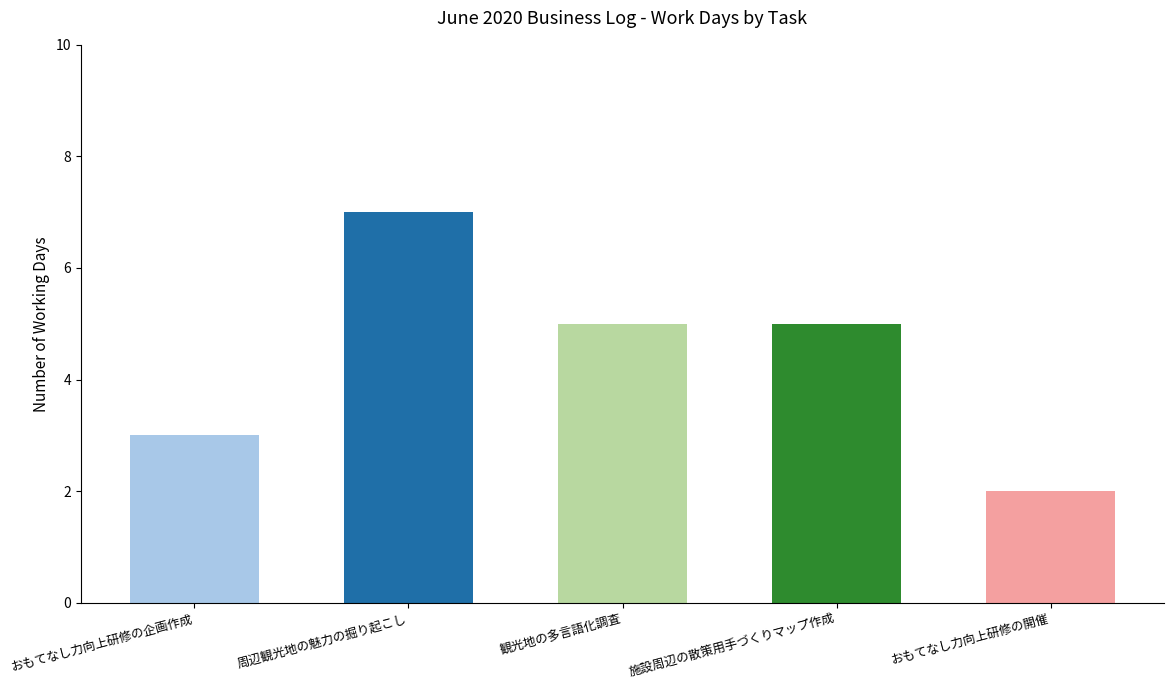

What is the difference between the maximum and minimum values?

5